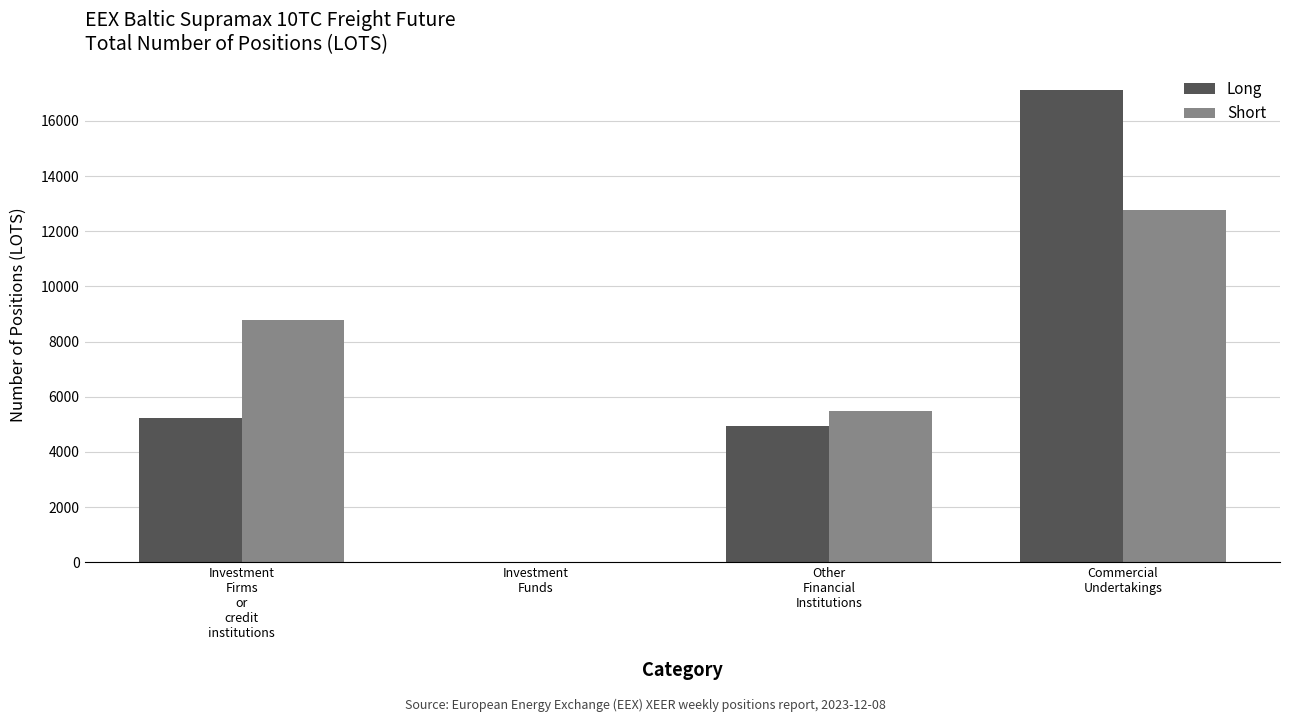

Count the number of categories in the chart.

4